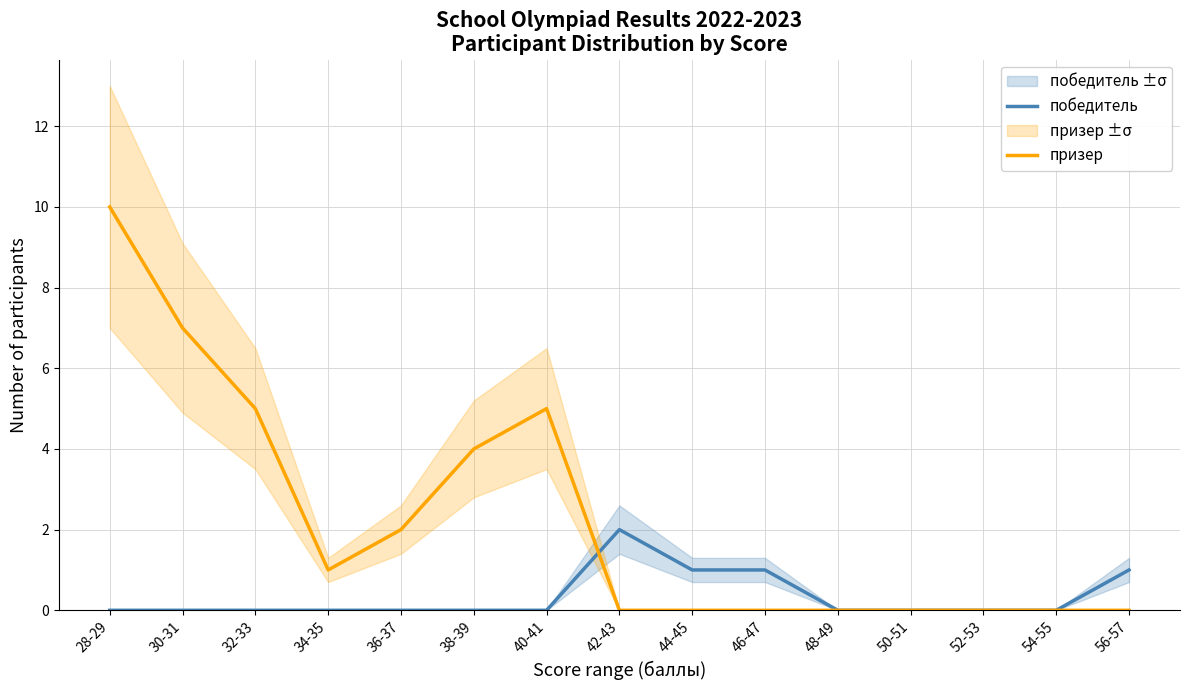

Reading right to left, what are all the values shown in this chart?

победитель: 56-57=1	54-55=0	52-53=0	50-51=0	48-49=0	46-47=1	44-45=1	42-43=2	40-41=0	38-39=0	36-37=0	34-35=0	32-33=0	30-31=0	28-29=0
призер: 56-57=0	54-55=0	52-53=0	50-51=0	48-49=0	46-47=0	44-45=0	42-43=0	40-41=5	38-39=4	36-37=2	34-35=1	32-33=5	30-31=7	28-29=10